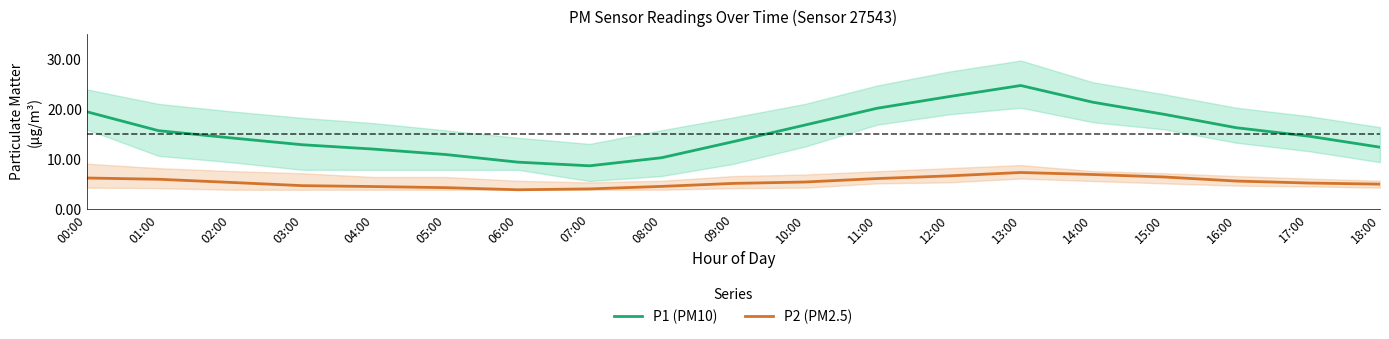

Is the value of P2 (PM2.5) at 17:00 greater than the value of P1 (PM10) at 06:00?

No